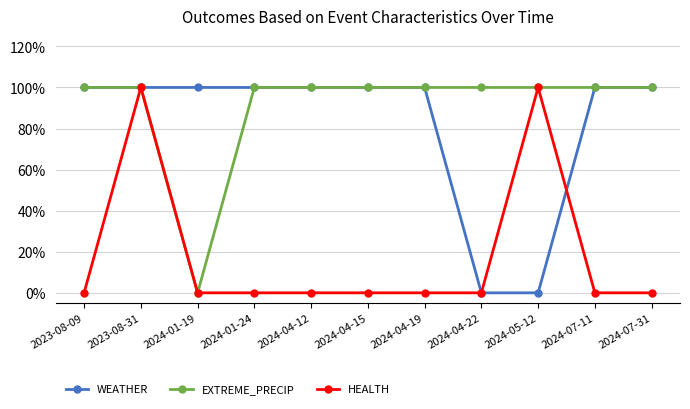

Which category has the highest value across all series?

2023-08-09